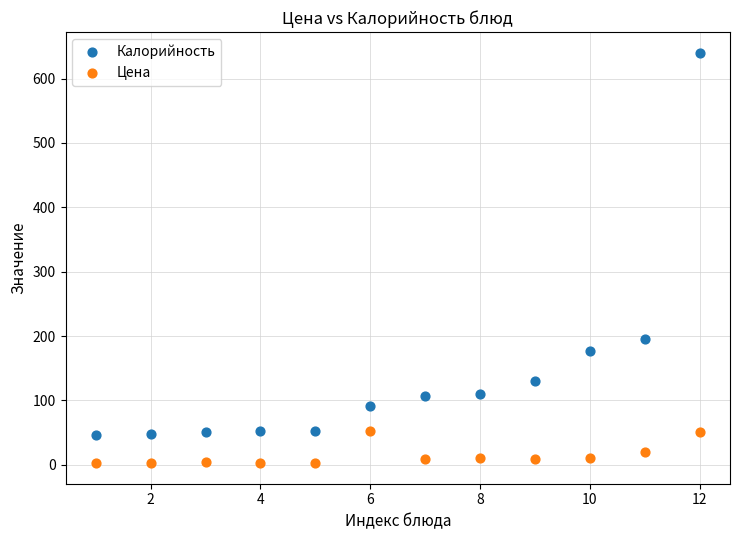

Which series contains the highest Y value?

Калорийность